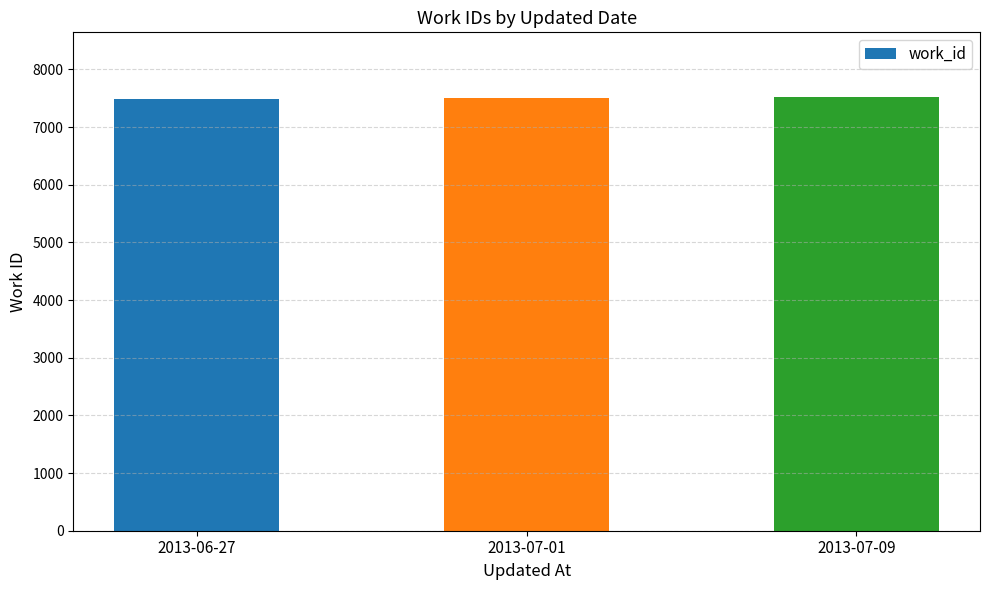

The chart shows a value of 12822 at 2013-06-27. True or false?

False